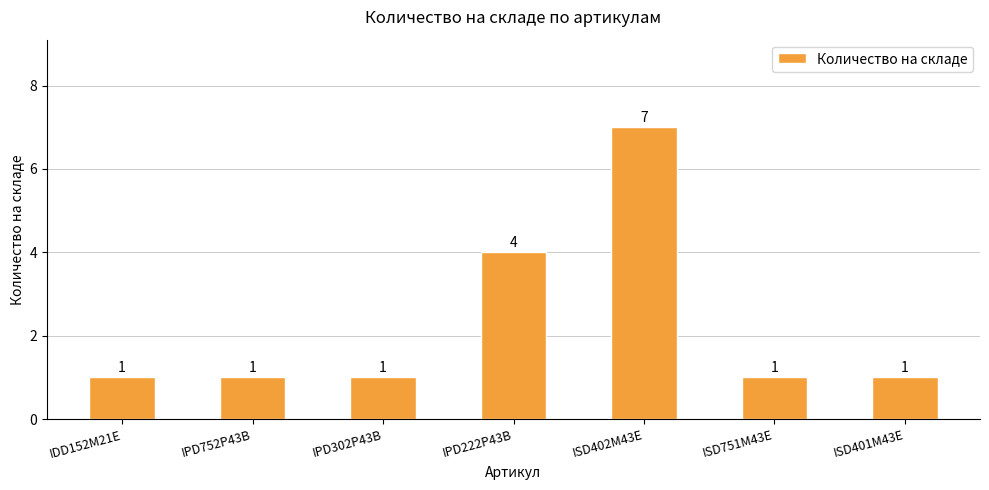

What is the change in value from IPD222P43B to ISD751M43E?

-3